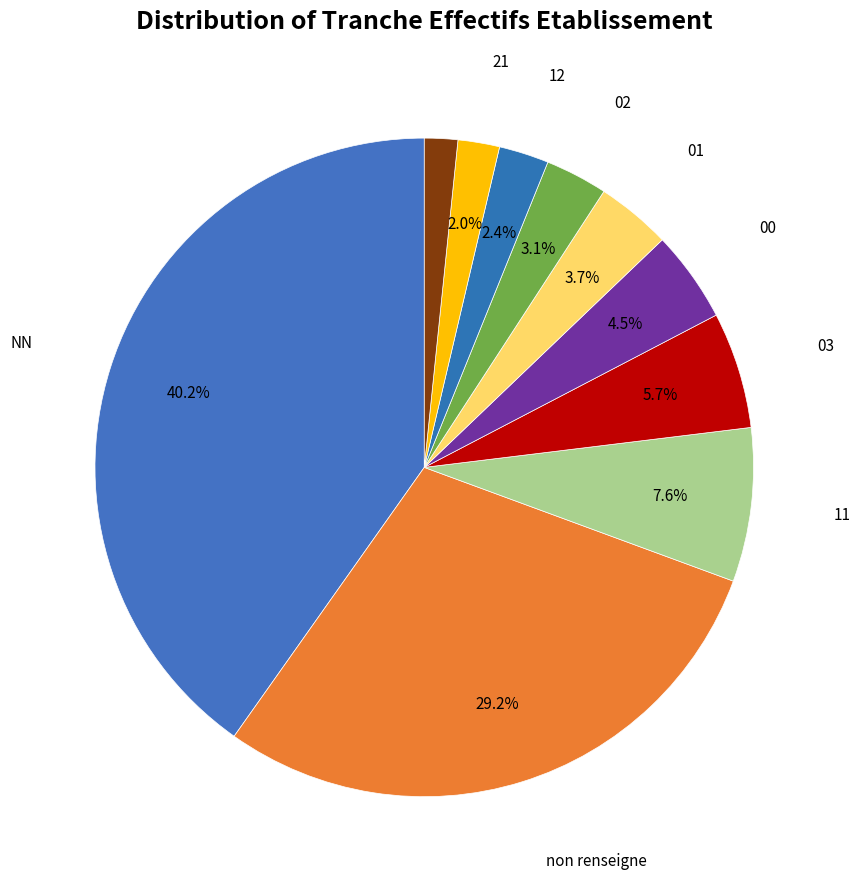

What is the largest slice in the pie chart?

NN